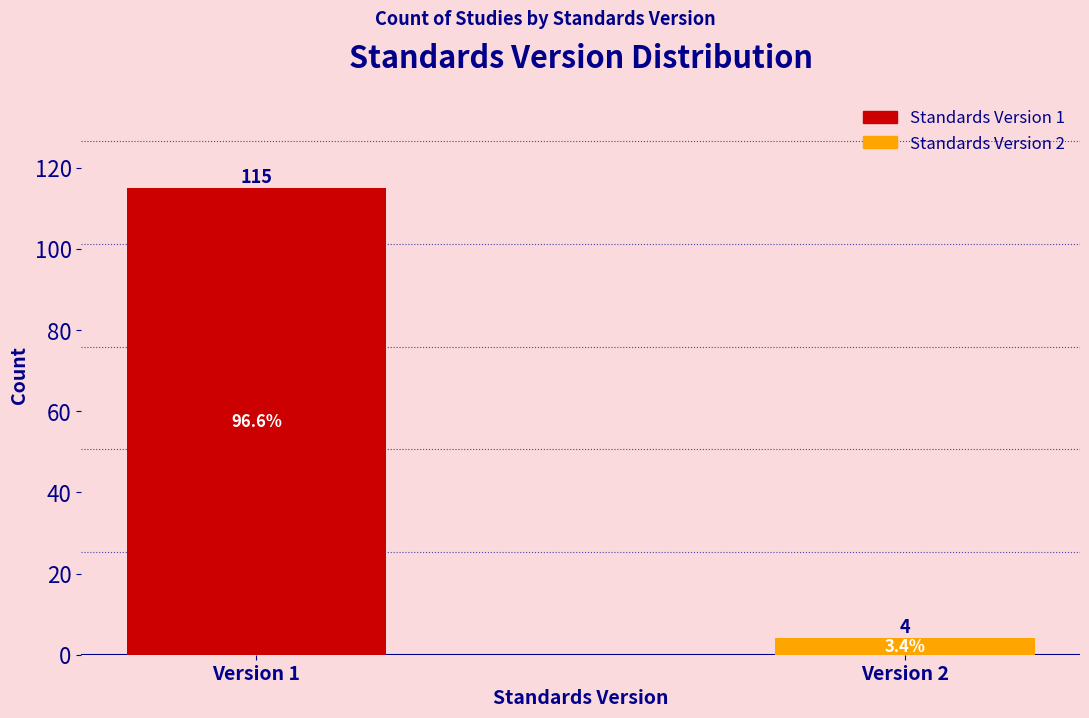

Reading right to left, transcribe all the data shown in this chart.

4	115